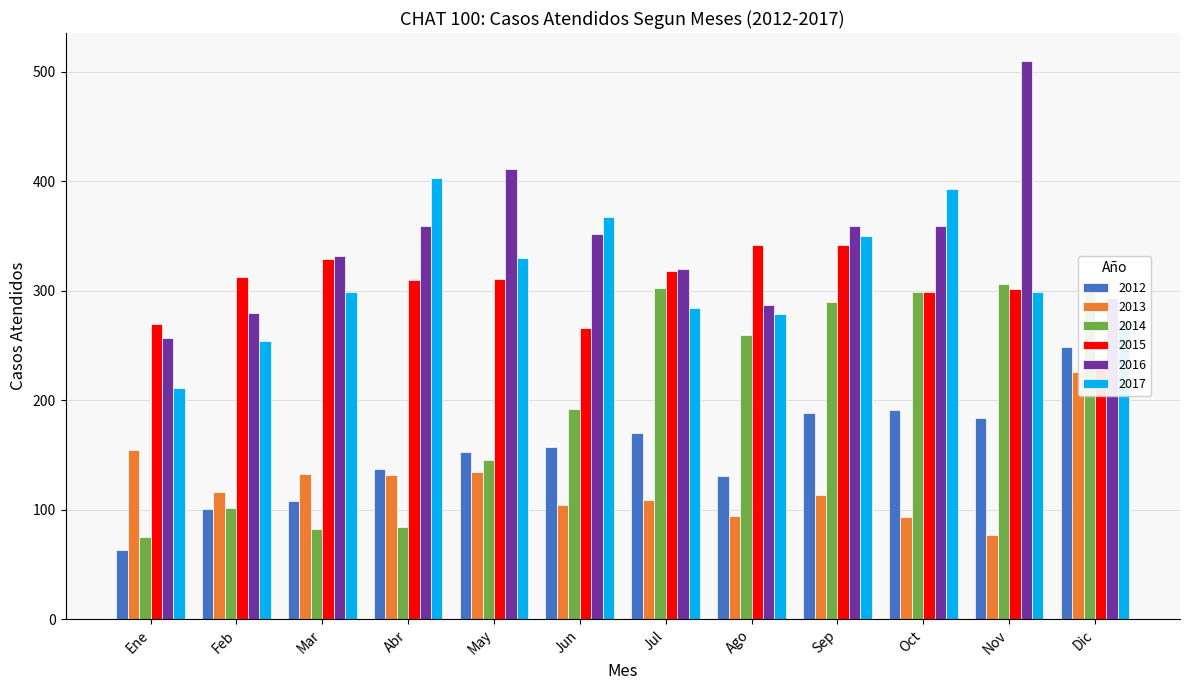

What is the minimum value shown in the chart?

63